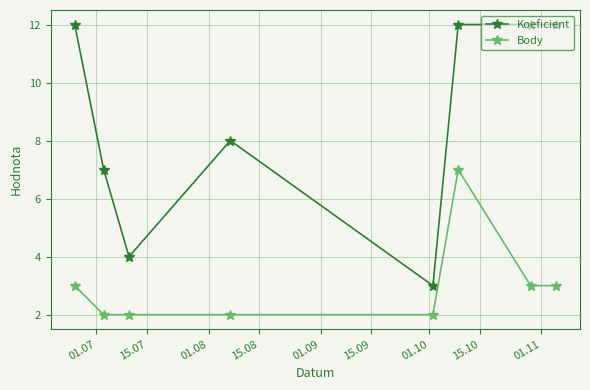

What is the difference between the maximum and minimum values in the Koeficient series?

9